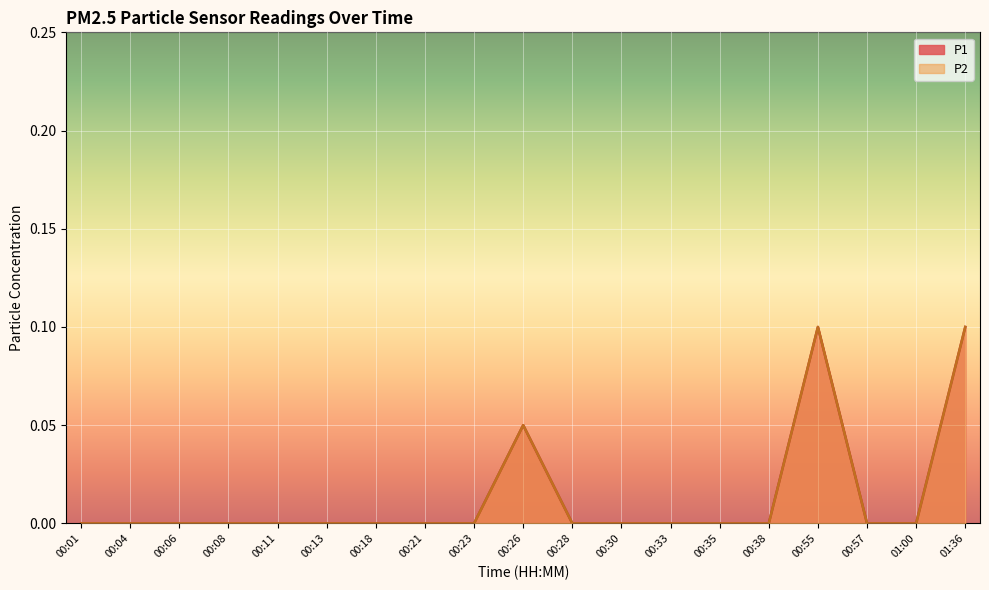

At which category is the sum across all series the highest?

00:55